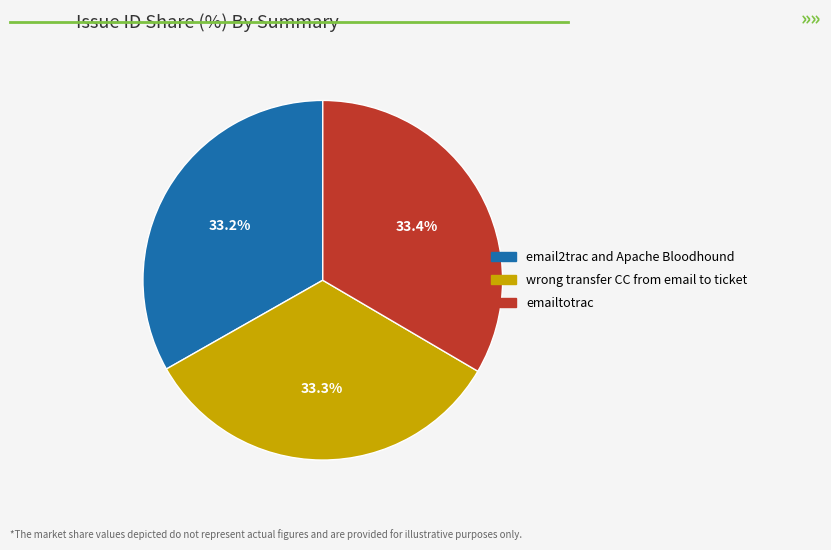

Approximately how many times larger is the value at wrong transfer CC from email to ticket compared to email2trac and Apache Bloodhound?

1.0